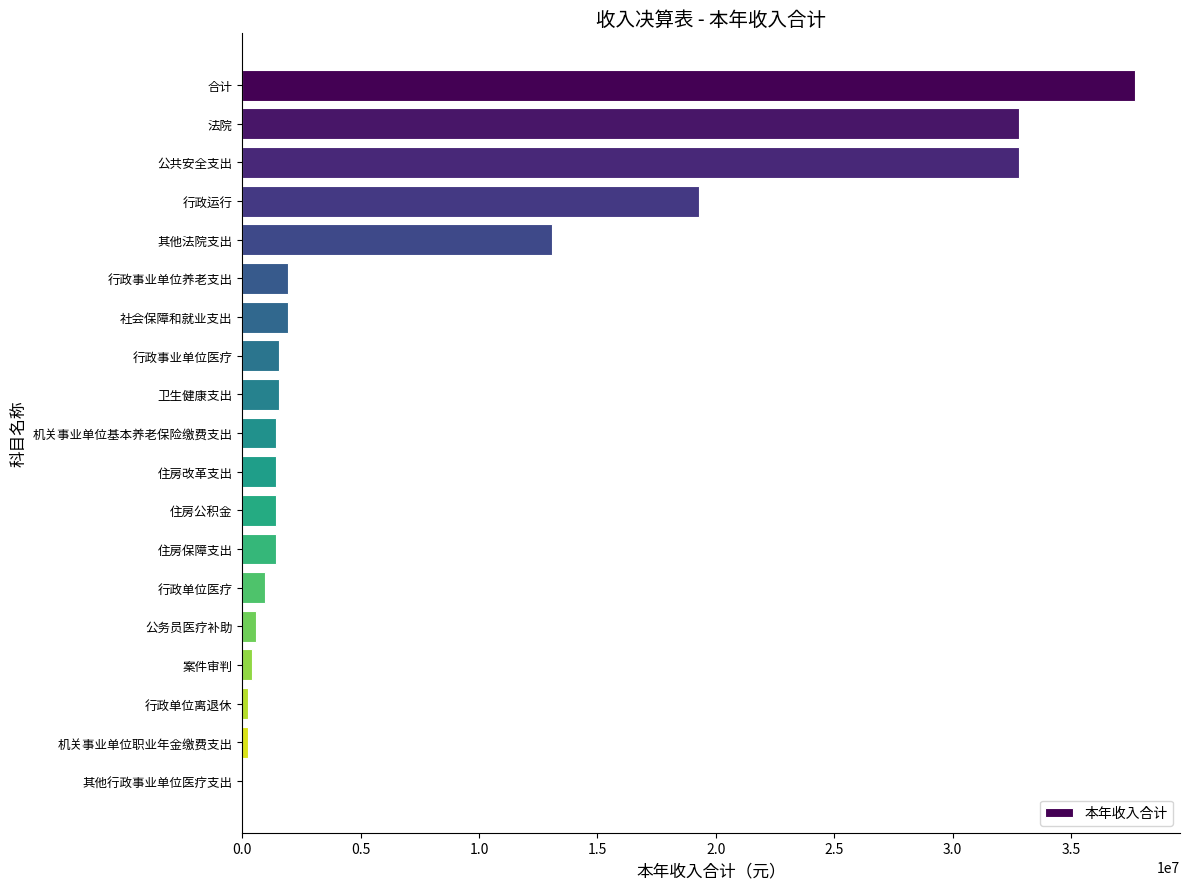

What is the ratio of the value at 法院 to the value at 其他法院支出?

2.5